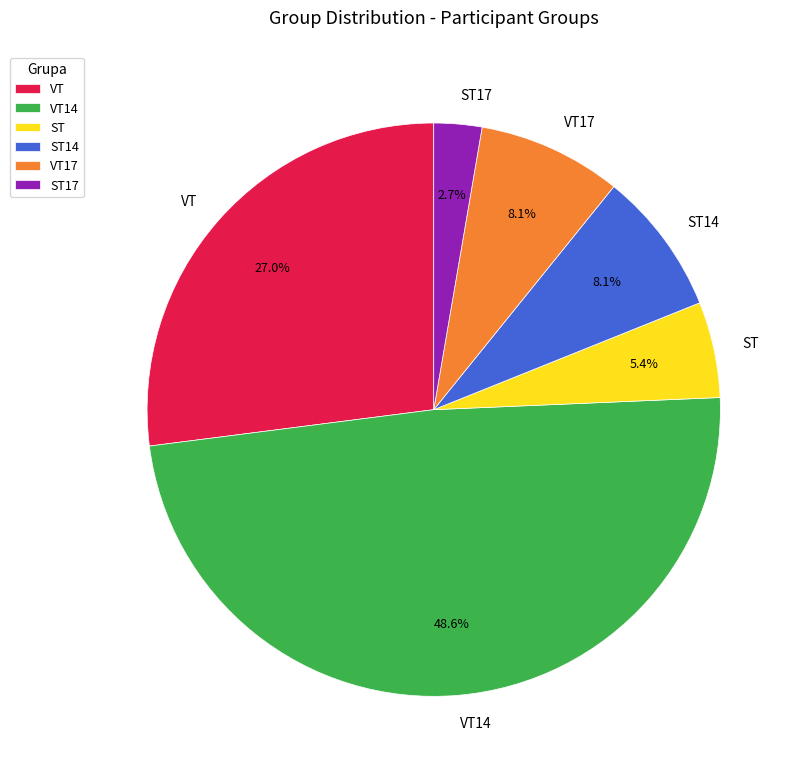

To the nearest percent, what is the combined percentage of VT and ST?

32%